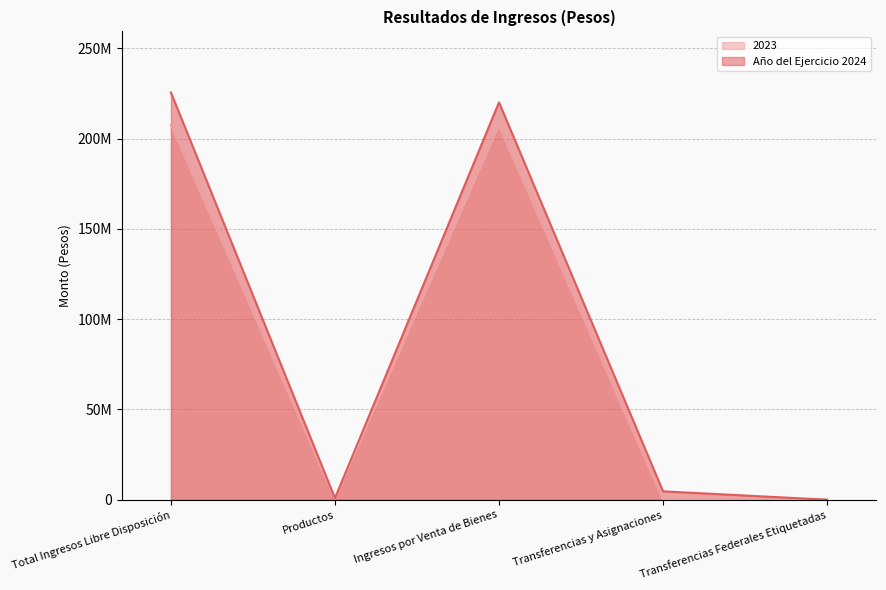

What is the label of the 2nd point from the left?

Productos